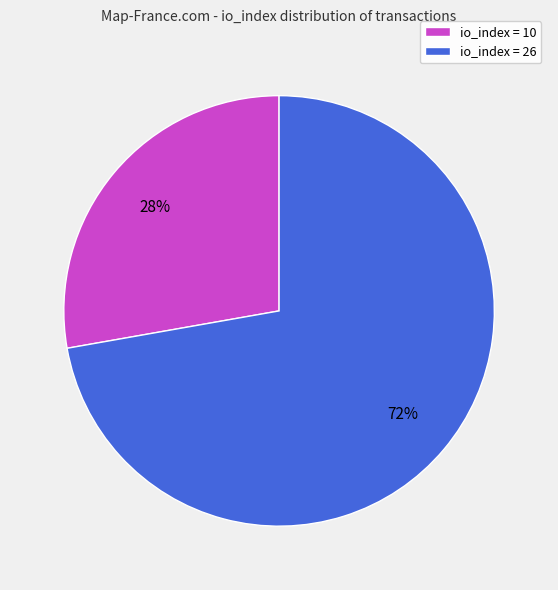

Does any single category account for the majority?

Yes